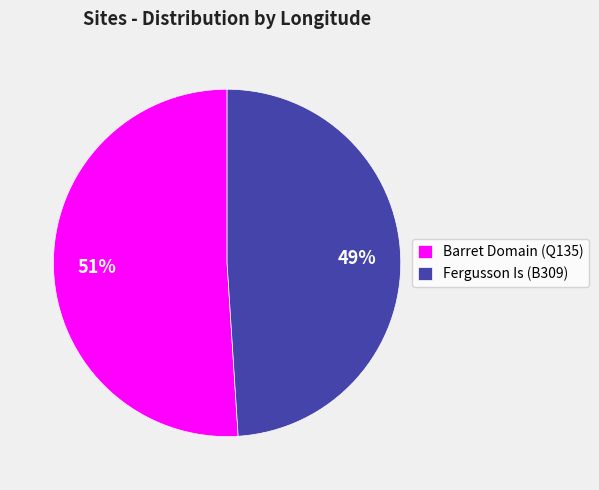

Which has a higher value, Barret Domain (Q135) or Fergusson Is (B309)?

Barret Domain (Q135)